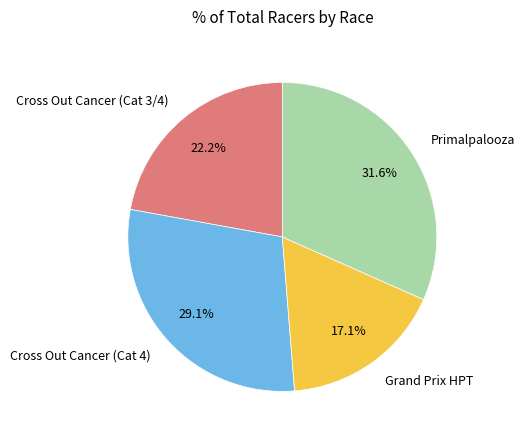

What percentage is the Primalpalooza slice, to the nearest percent?

32%